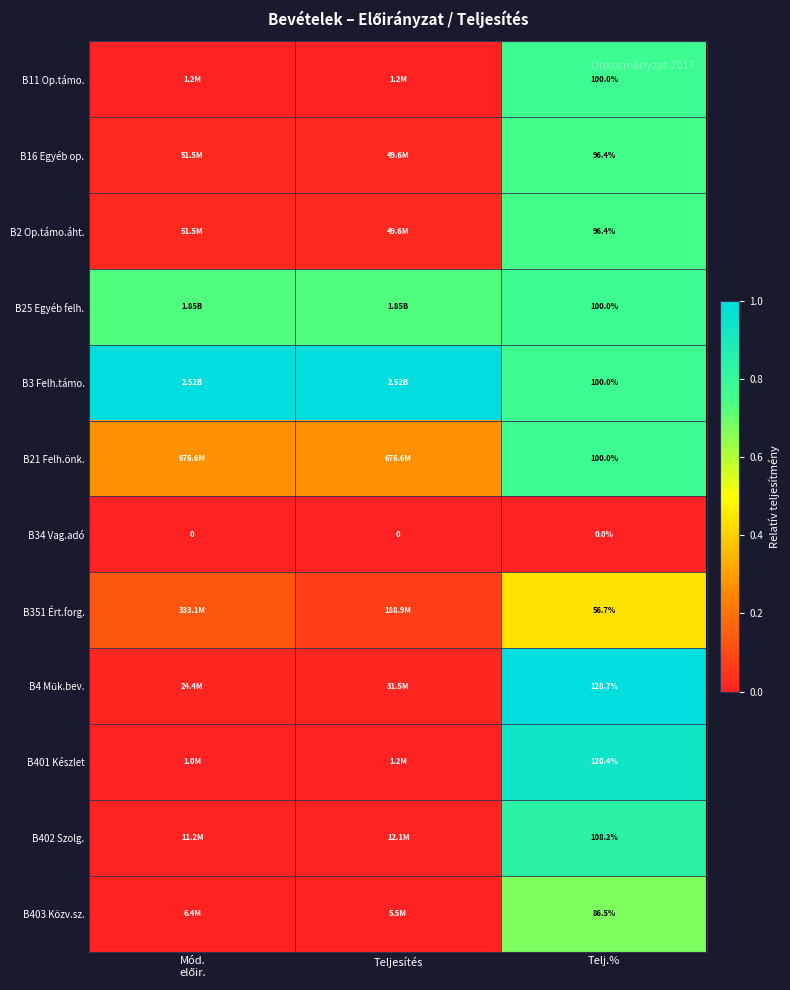

Is the value of B34 Vag.adó at Teljesítés greater than the value of B351 Ért.forg. at Telj.%?

No